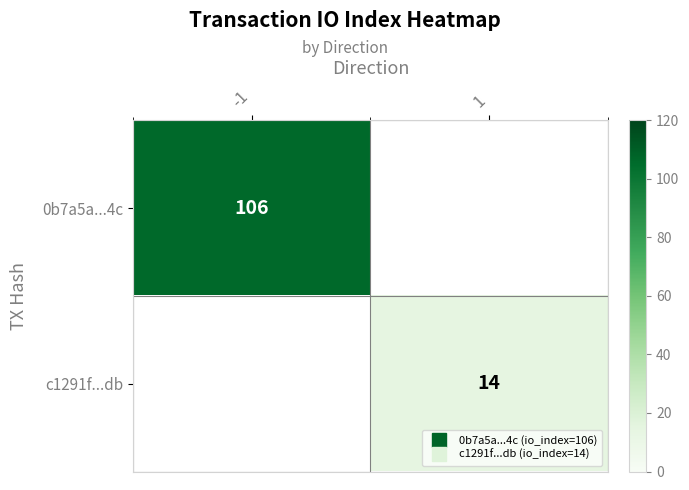

Is the value of 0b7a5a...4c at -1 greater than the value of c1291f...db at 1?

Yes